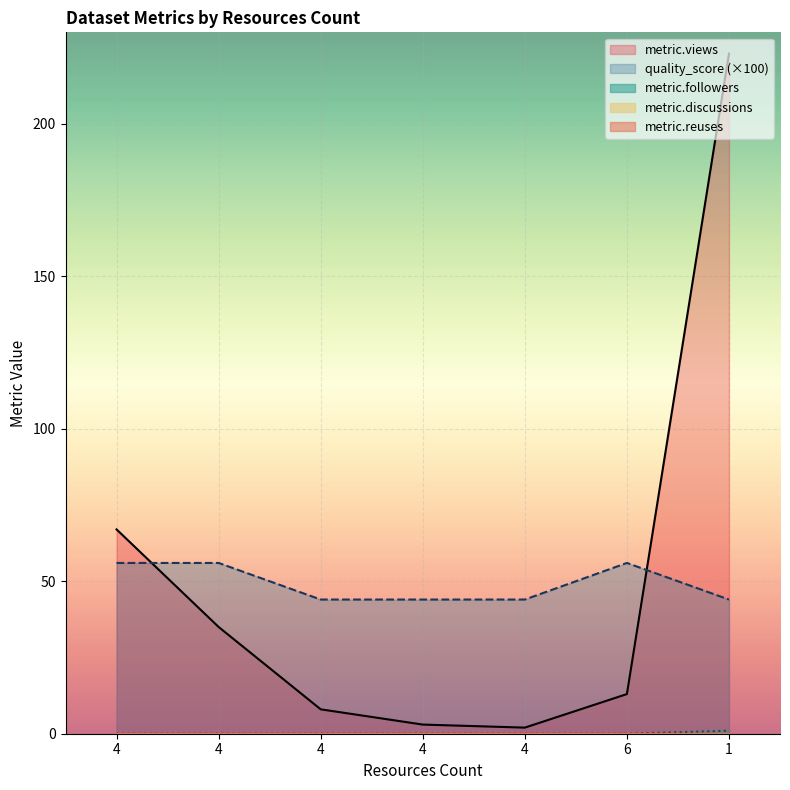

Which category has the lowest value across all series?

4